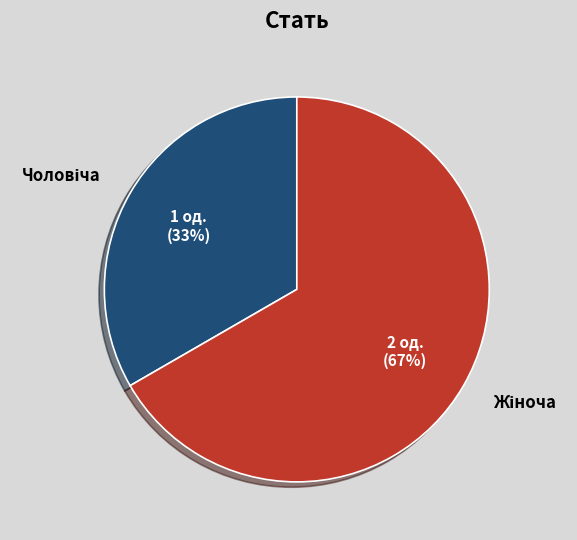

To the nearest percent, what is the average slice percentage?

50%